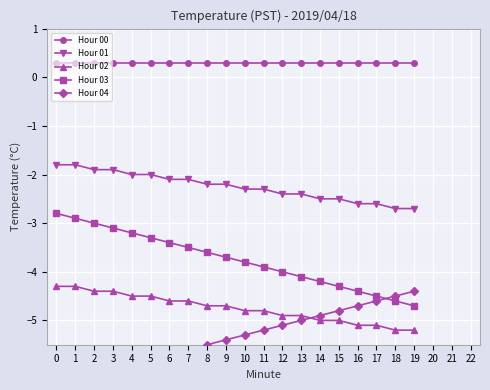

Reading left to right, list all the values displayed in this chart.

Hour 00: 0.3	0.3	0.3	0.3	0.3	0.3	0.3	0.3	0.3	0.3	0.3	0.3	0.3	0.3	0.3	0.3	0.3	0.3	0.3	0.3
Hour 01: -1.8	-1.8	-1.9	-1.9	-2.0	-2.0	-2.1	-2.1	-2.2	-2.2	-2.3	-2.3	-2.4	-2.4	-2.5	-2.5	-2.6	-2.6	-2.7	-2.7
Hour 02: -4.3	-4.3	-4.4	-4.4	-4.5	-4.5	-4.6	-4.6	-4.7	-4.7	-4.8	-4.8	-4.9	-4.9	-5.0	-5.0	-5.1	-5.1	-5.2	-5.2
Hour 03: -2.8	-2.9	-3.0	-3.1	-3.2	-3.3	-3.4	-3.5	-3.6	-3.7	-3.8	-3.9	-4.0	-4.1	-4.2	-4.3	-4.4	-4.5	-4.6	-4.7
Hour 04: -6.3	-6.2	-6.1	-6.0	-5.9	-5.8	-5.7	-5.6	-5.5	-5.4	-5.3	-5.2	-5.1	-5.0	-4.9	-4.8	-4.7	-4.6	-4.5	-4.4